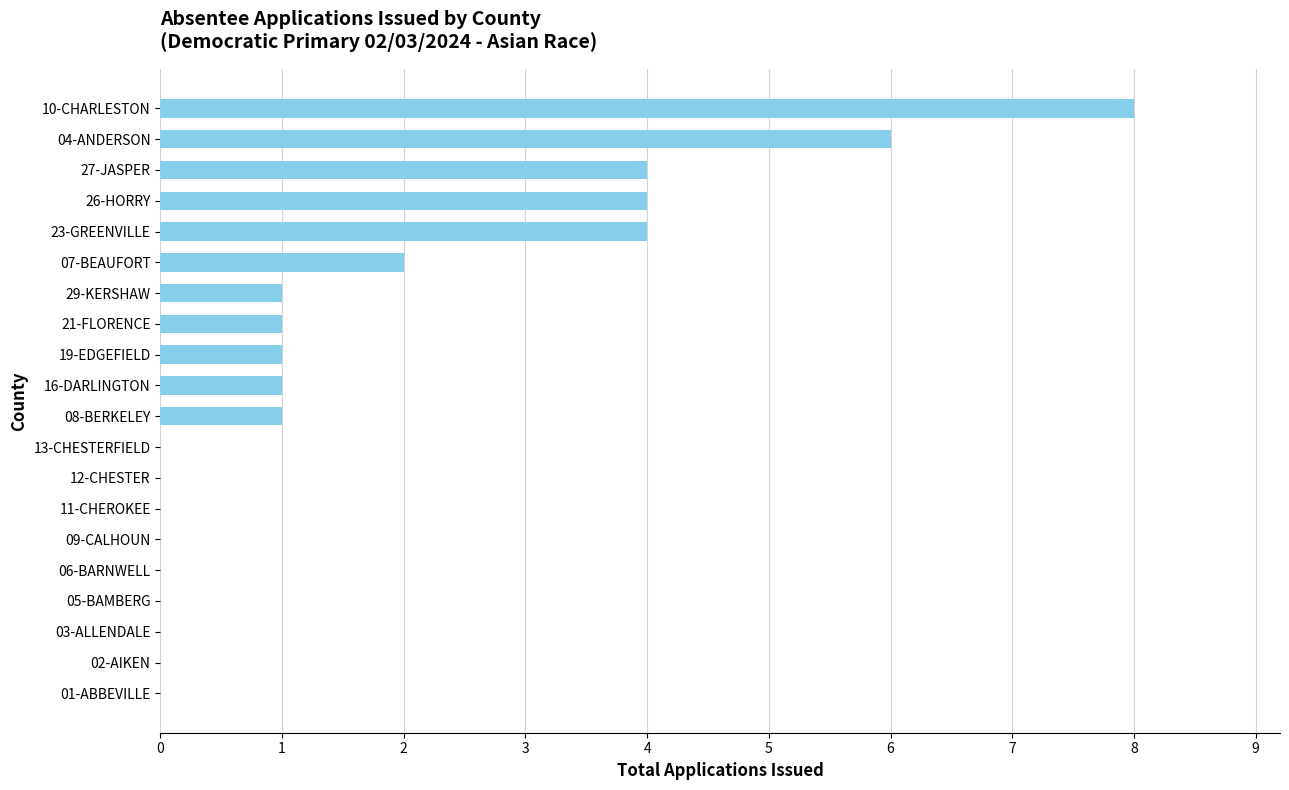

Is it true that the value at 26-HORRY is 6?

False